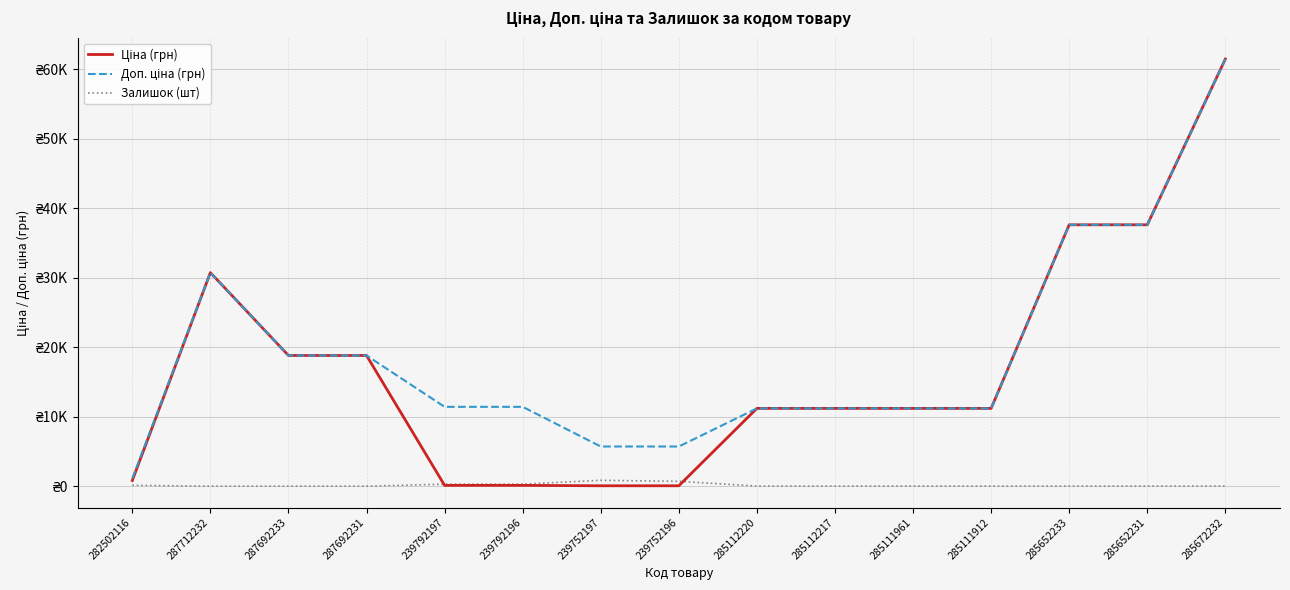

Which category has the lowest value in the Доп. ціна (грн) series?

282502116